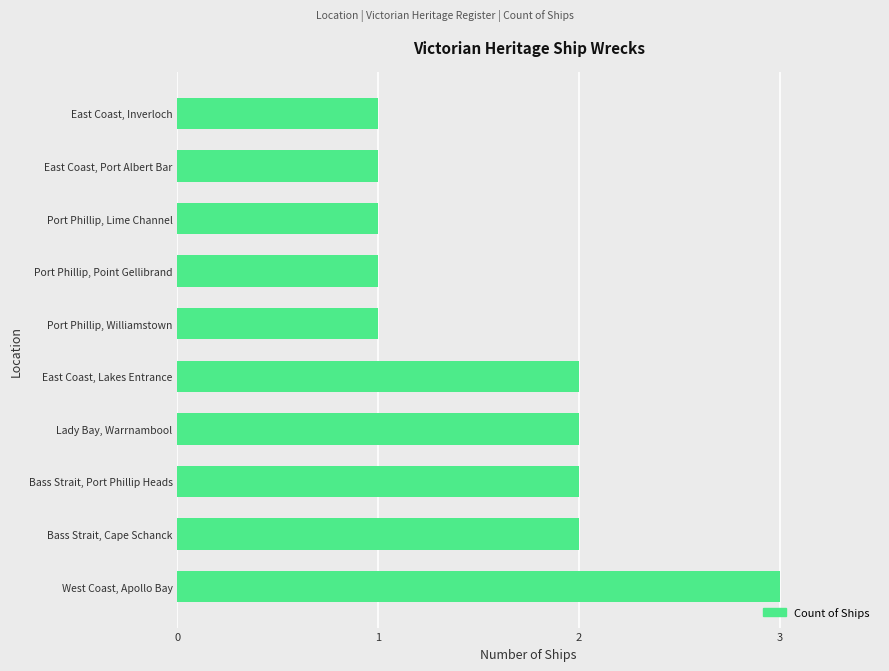

What value does the data have at West Coast, Apollo Bay?

3